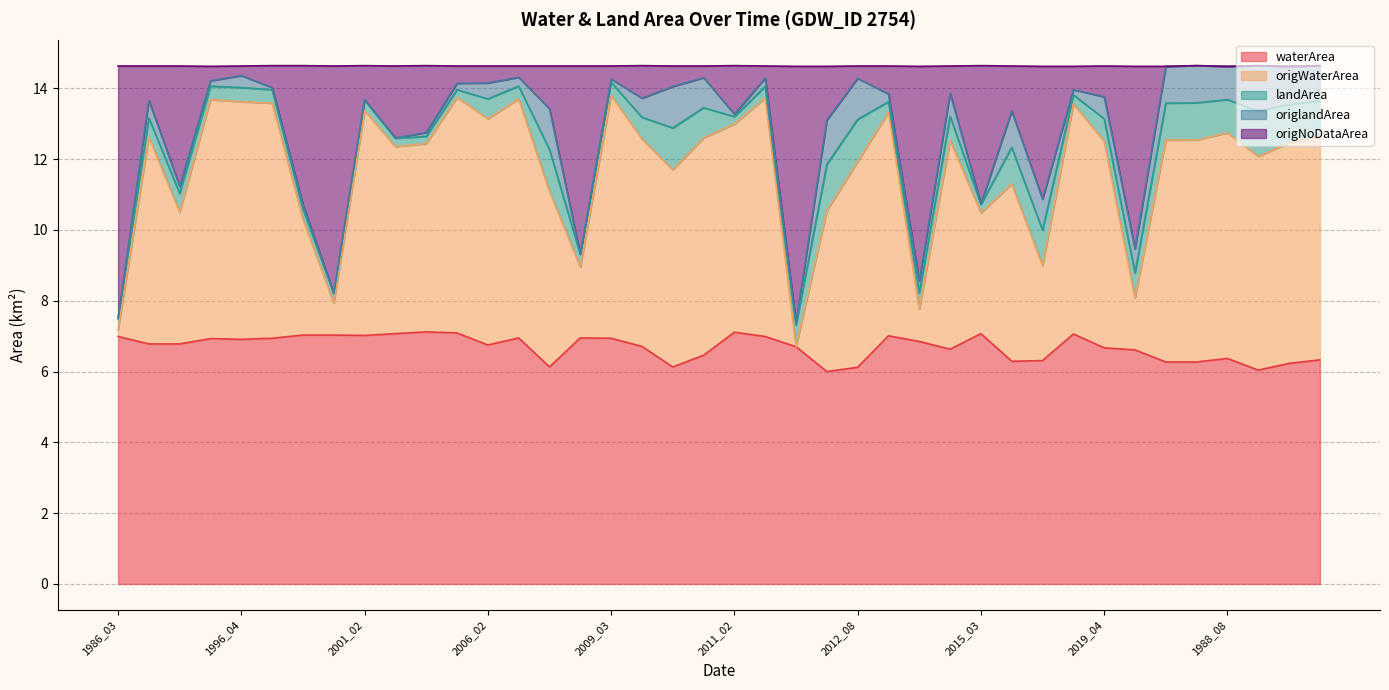

What is the spread (max minus min) of values at 1999_07?

8.6